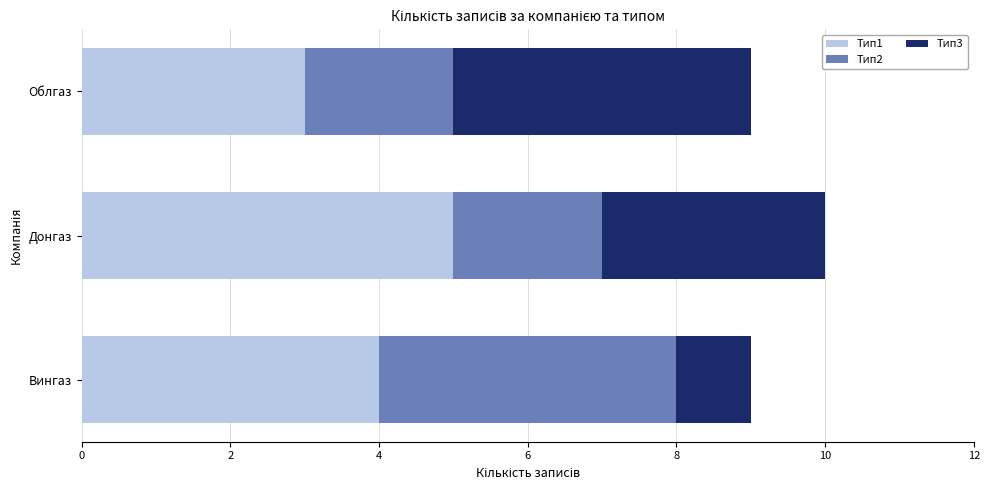

At which category is the sum across all series the highest?

Донгаз